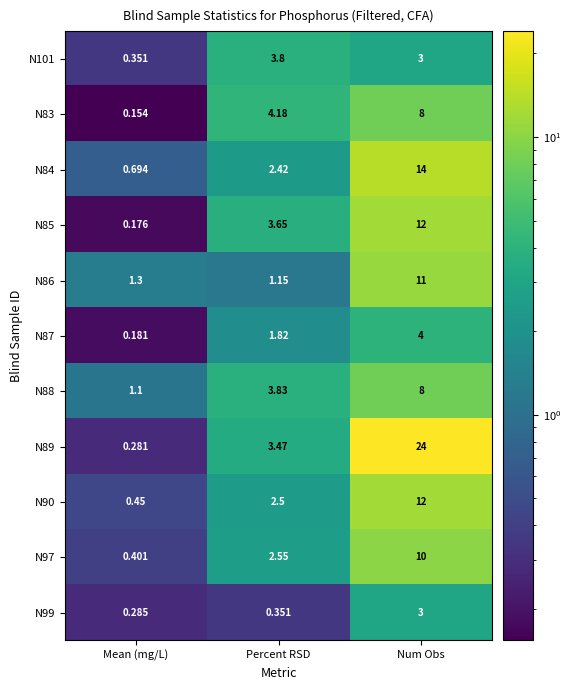

At which label does N85 reach its peak?

Num Obs